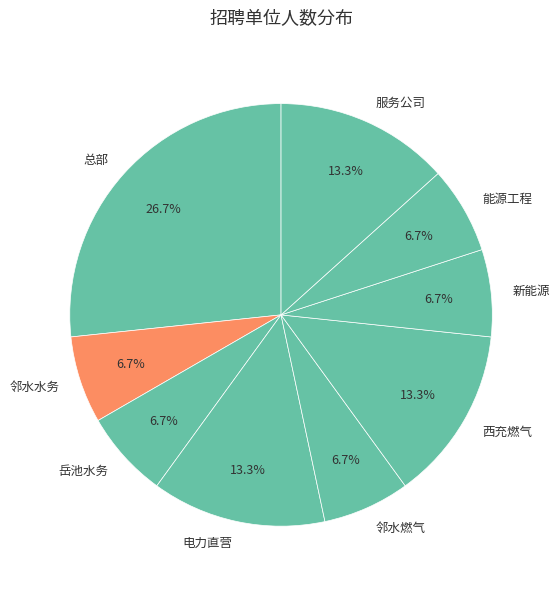

Do 总部 and 服务公司 together represent more than half of the pie?

No